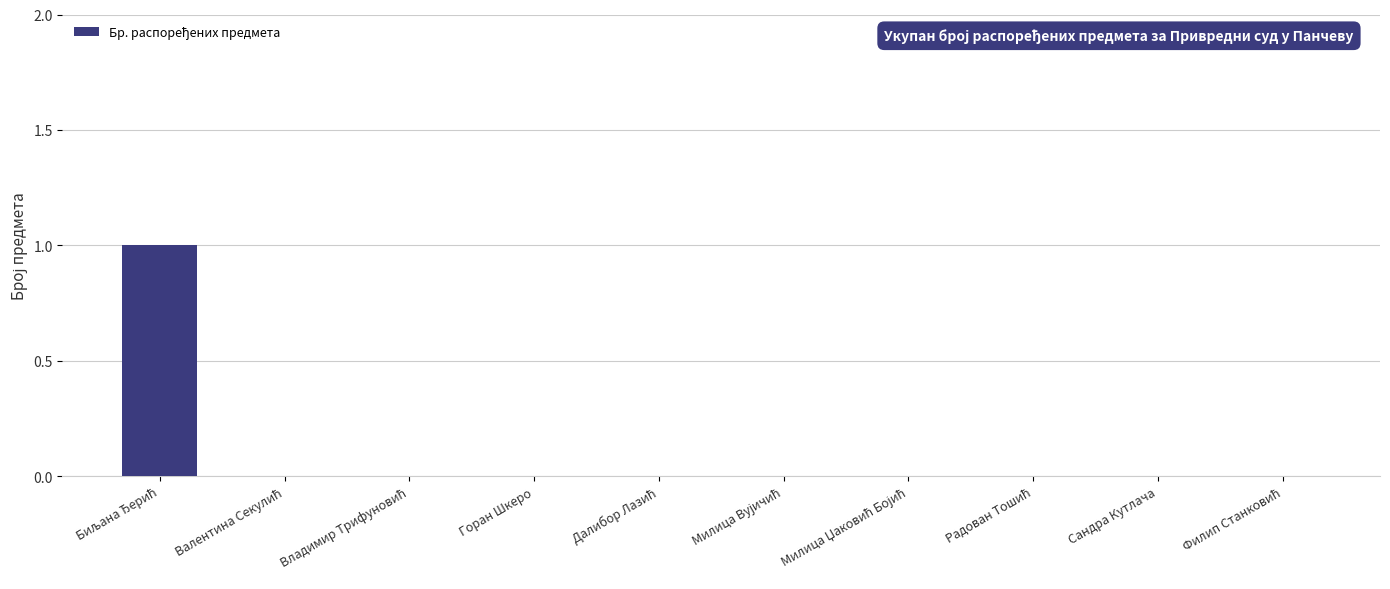

How many series are shown in this chart?

1